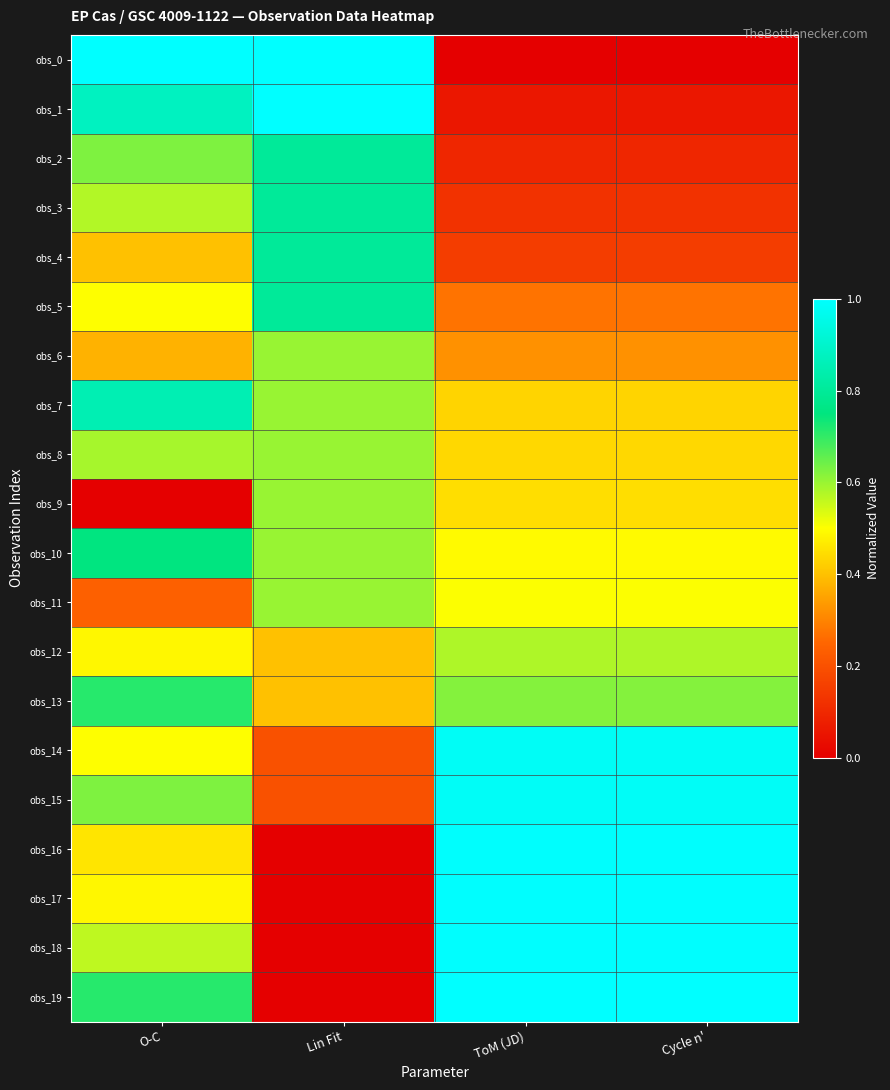

Rank the series at Cycle n' from lowest to highest value.

obs_0, obs_1, obs_2, obs_3, obs_4, obs_5, obs_6, obs_7, obs_8, obs_9, obs_10, obs_11, obs_12, obs_13, obs_14, obs_15, obs_16, obs_17, obs_18, obs_19